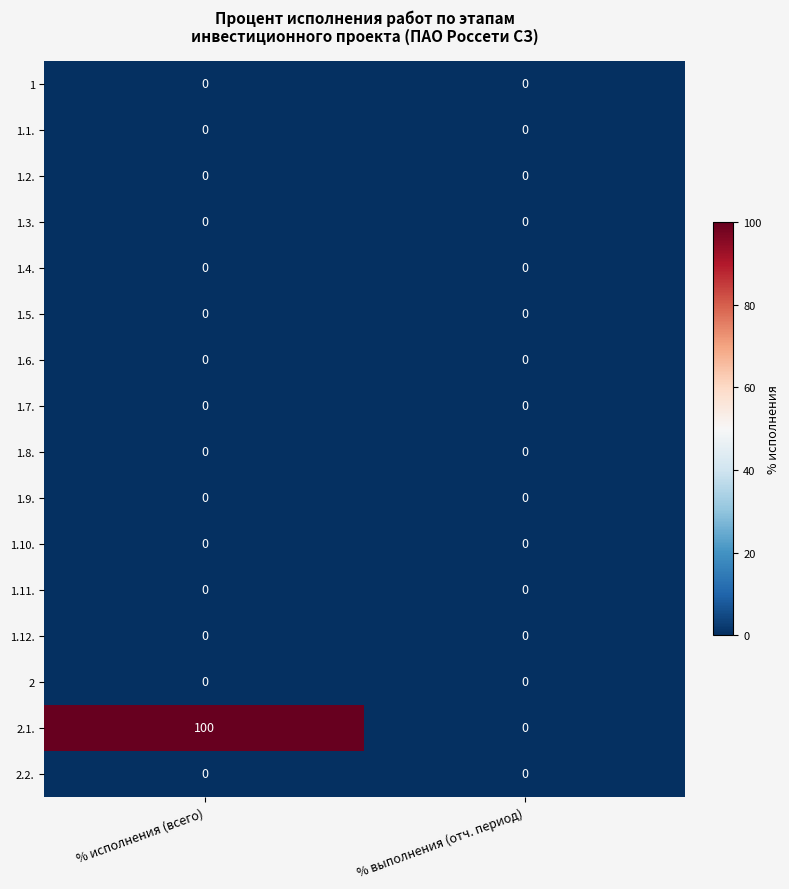

What is the difference between the highest and lowest values at % исполнения (всего)?

100